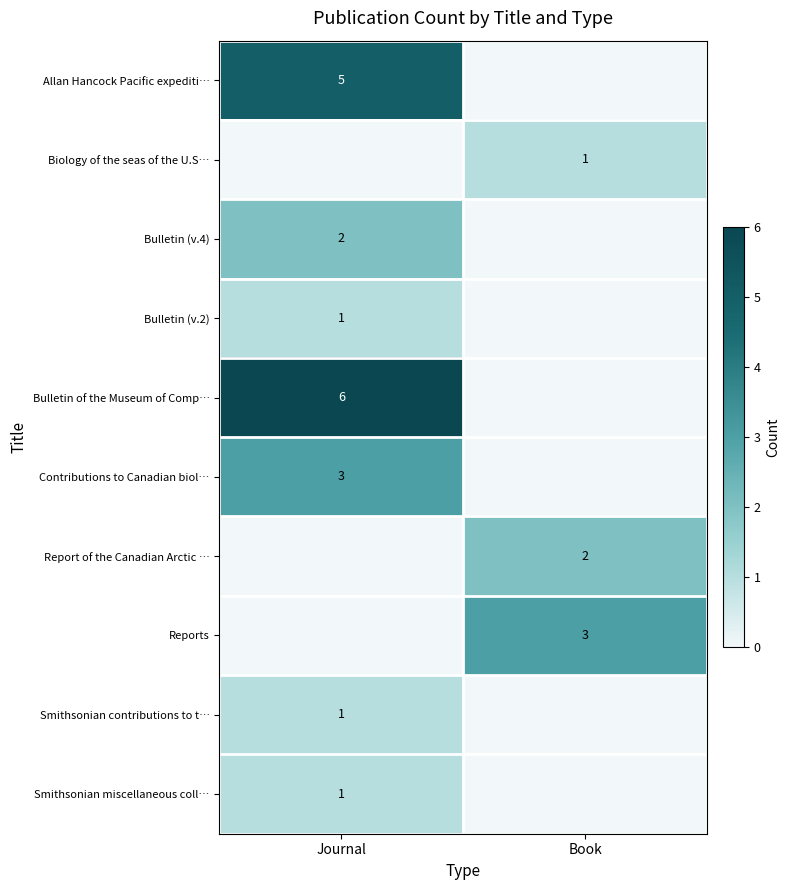

At how many categories does at least one series exceed 2?

2